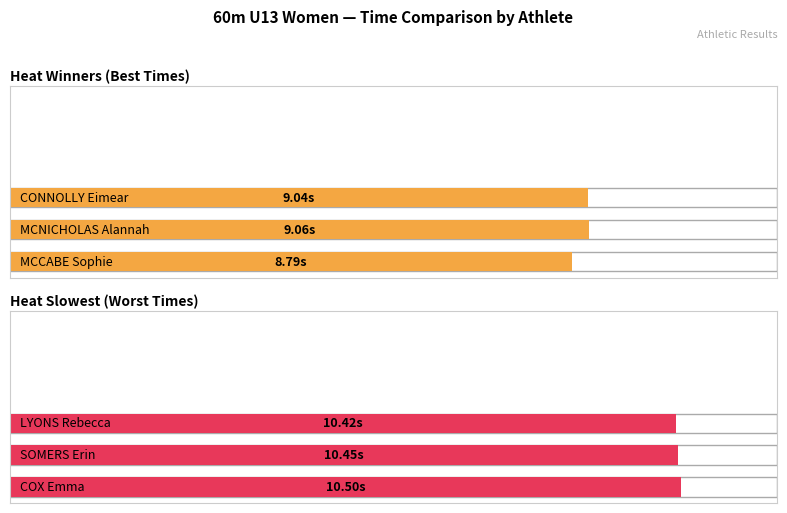

What is the label of the 5th bar from the left?

SOMERS Erin